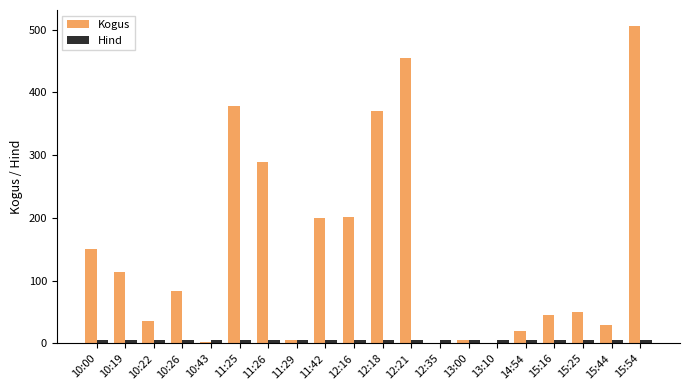

What value does the Kogus series have at 10:26?

84.0